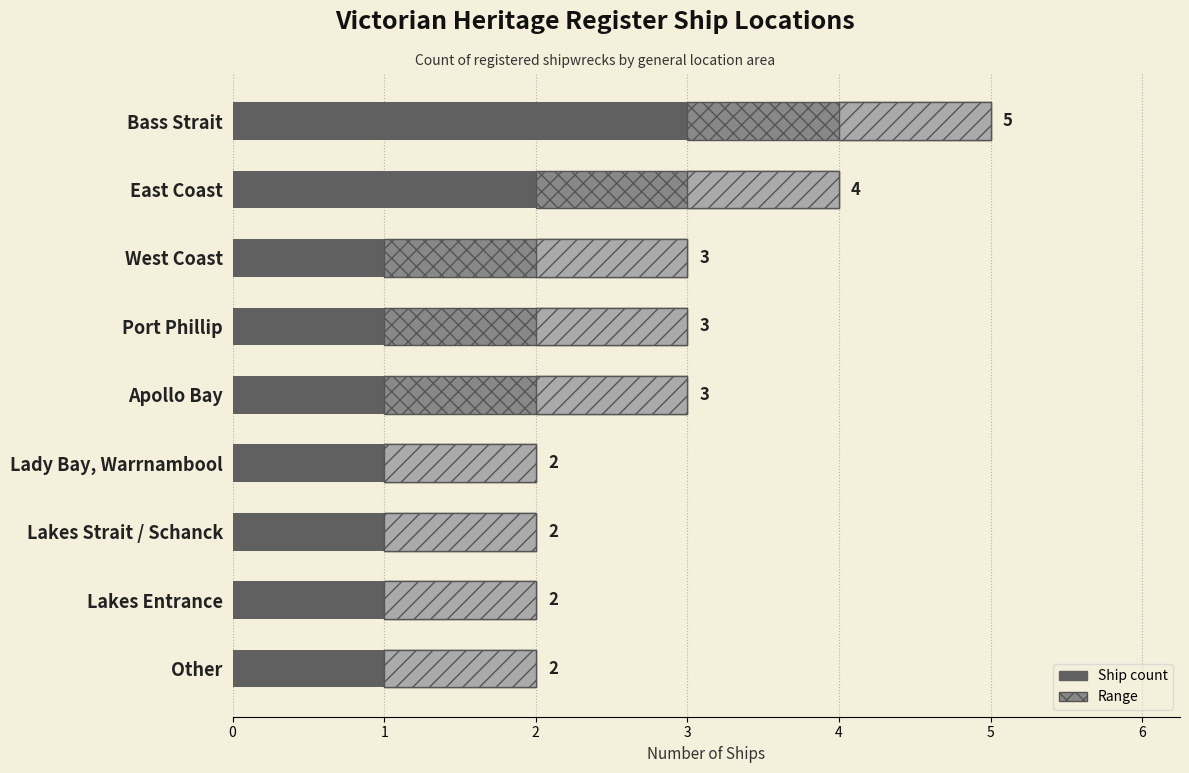

Read the value at East Coast.

4